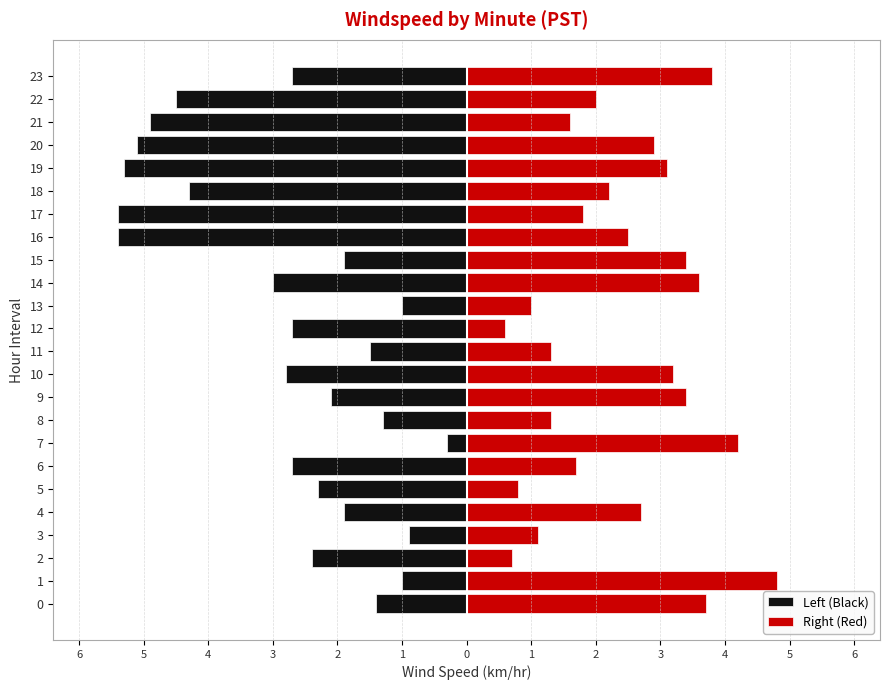

How many categories are shown in the chart?

24